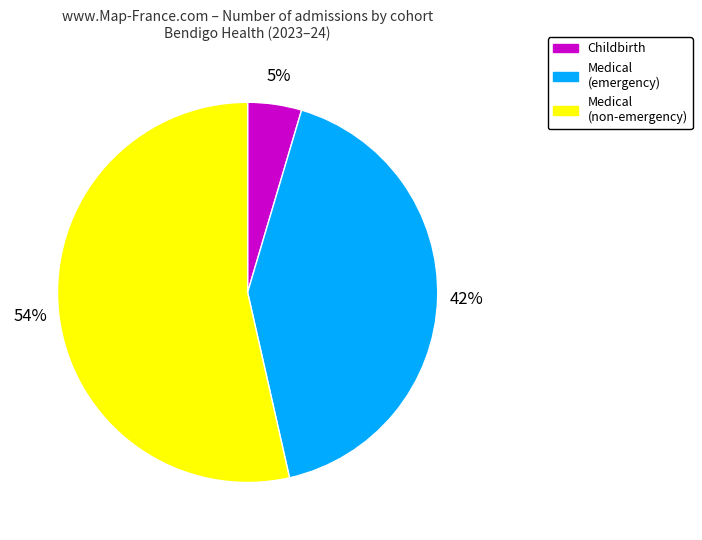

Count the number of slices in the pie.

3